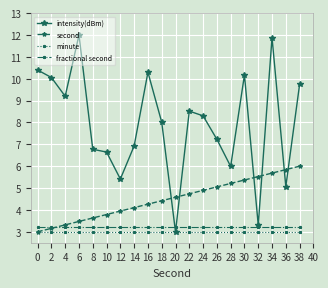

After their last crossing, which series has the higher values: fractional second or second?

second